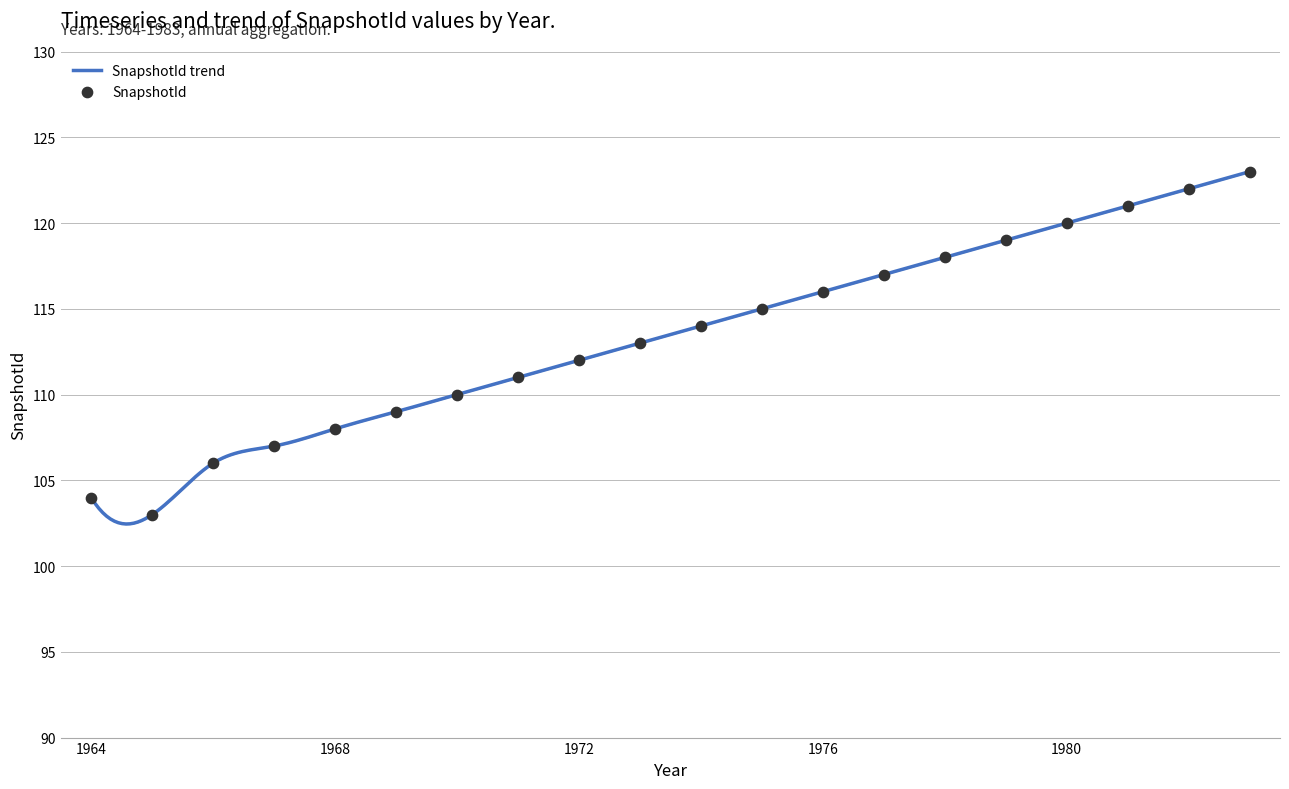

Between 1975 and 1979, which is larger?

1979